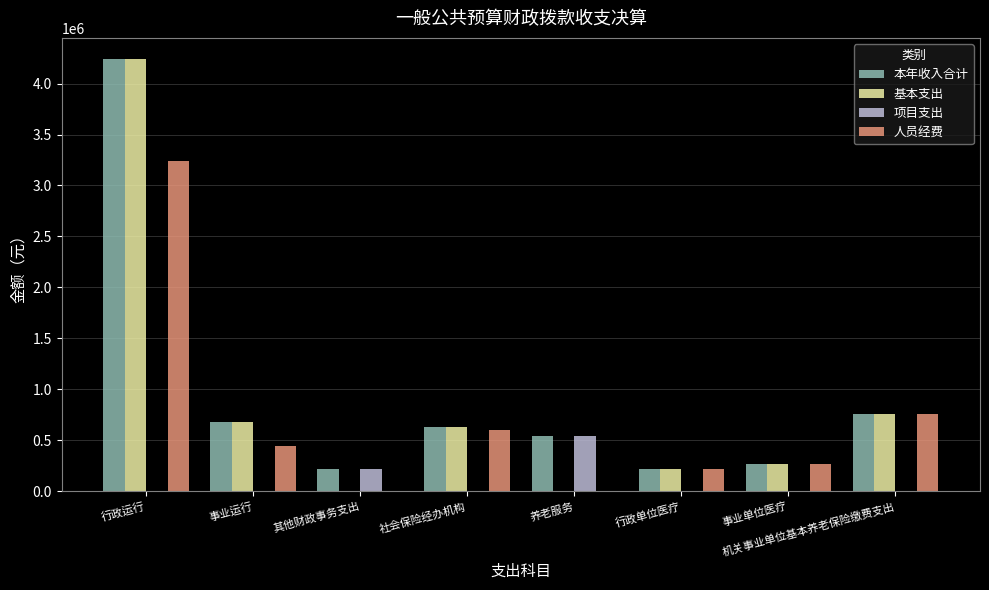

Which label corresponds to the largest value in the chart?

行政运行